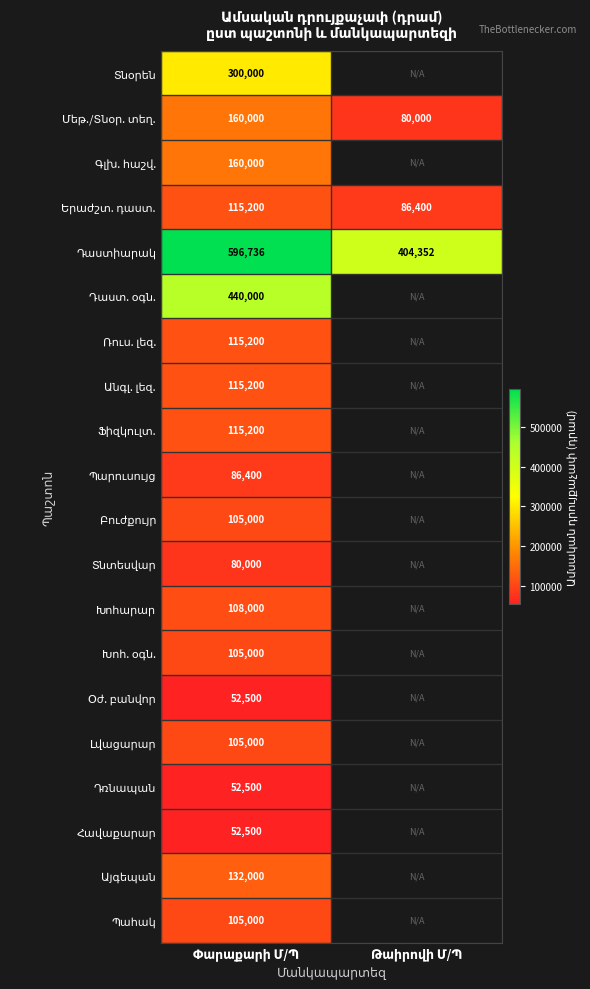

Which category has the highest value across all series?

Փարաքարի Մ/Պ